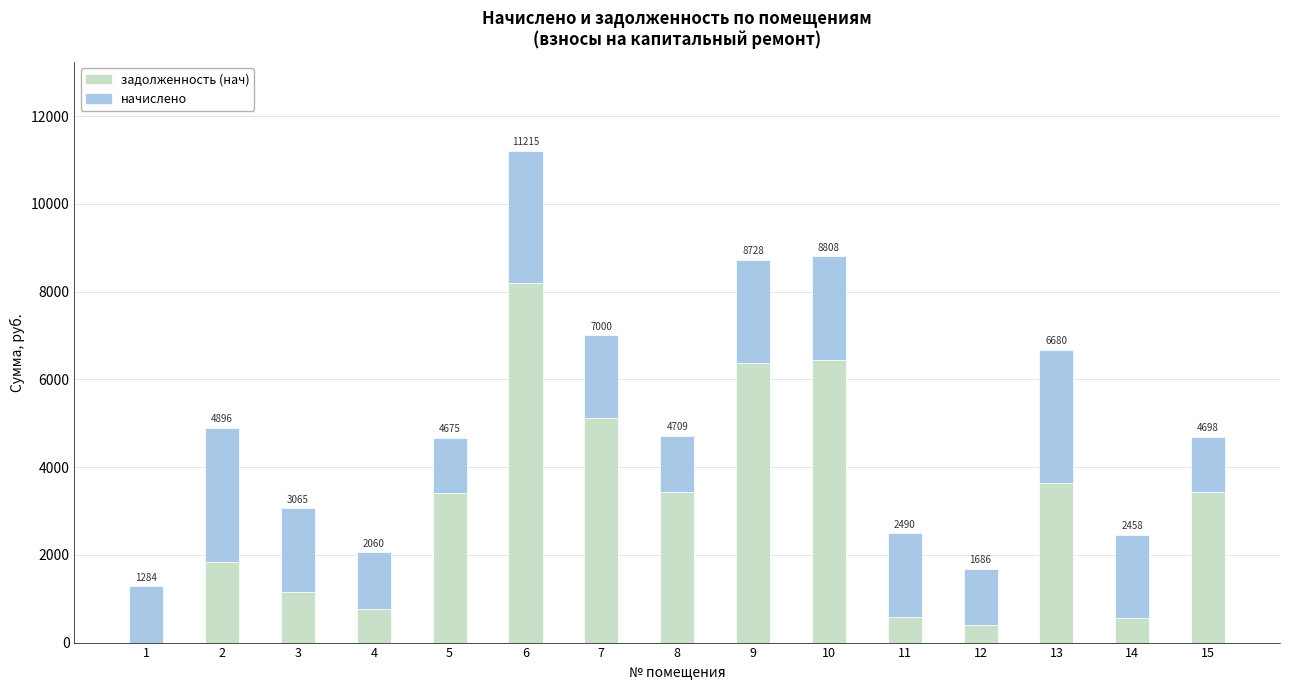

What is the sum of the начислено values at 8 and 13?

4304.6